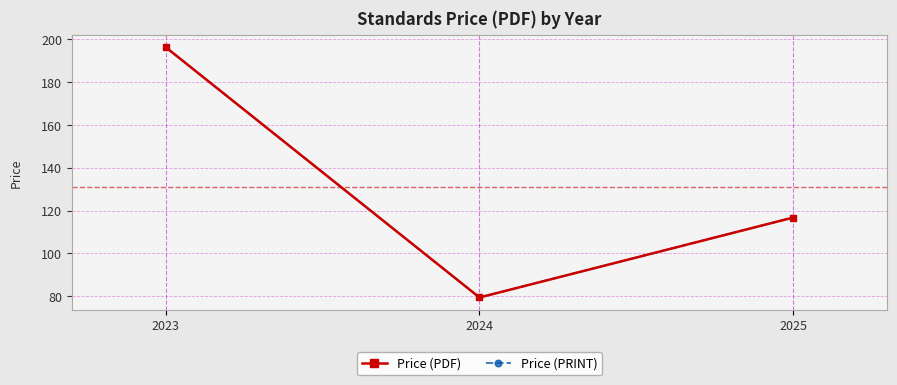

True or false: Price (PRINT) has a value of 262.7 at 2023.

False